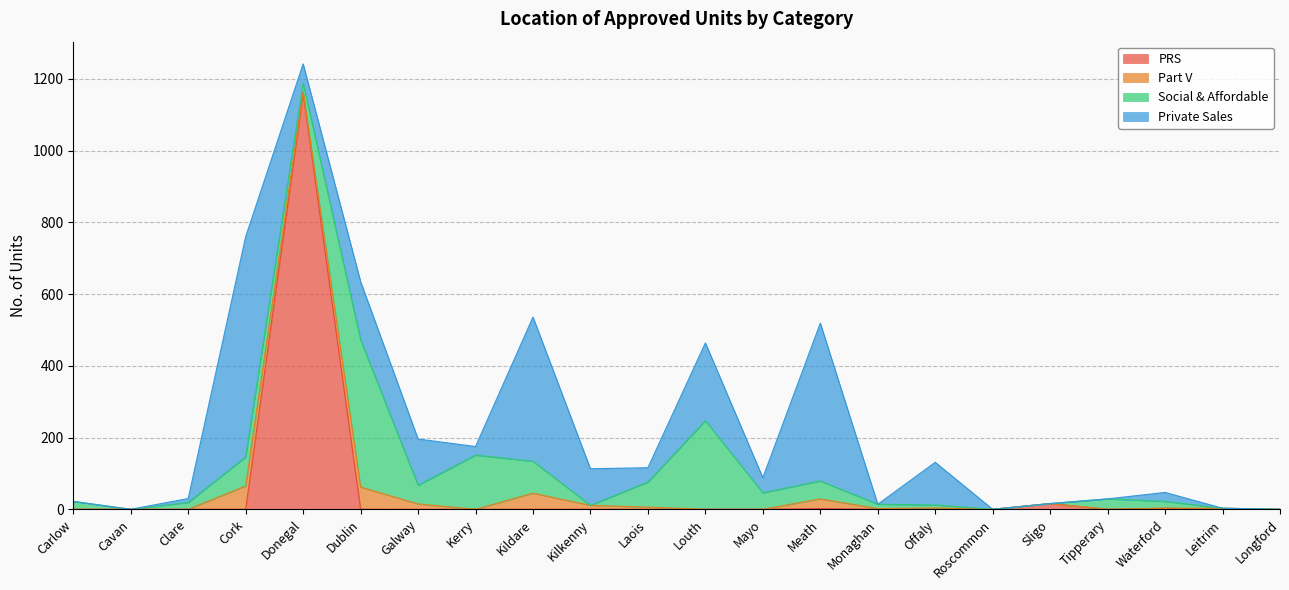

What is the value of the PRS point at the 18th from the left?

16